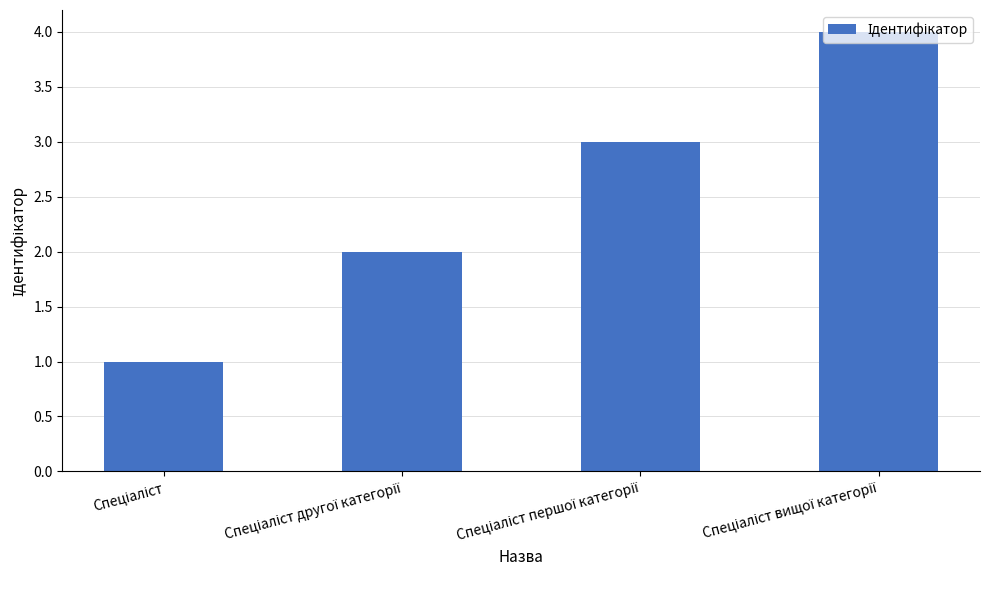

What is the maximum value shown in the chart?

4